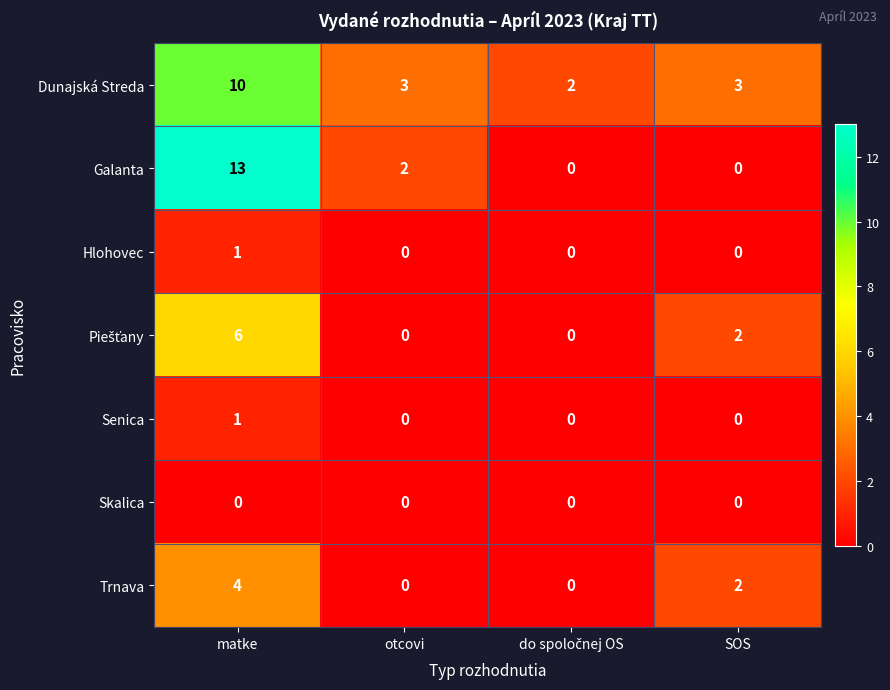

What is the sum of all Dunajská Streda values?

18